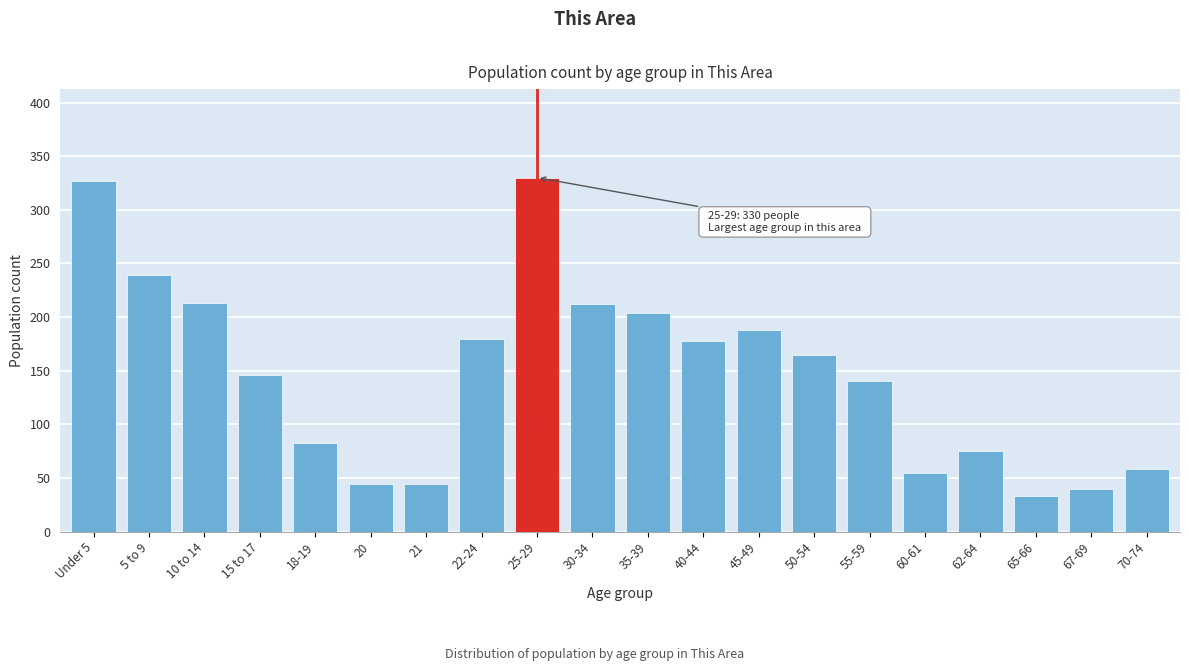

What is the sum of all values?

2954